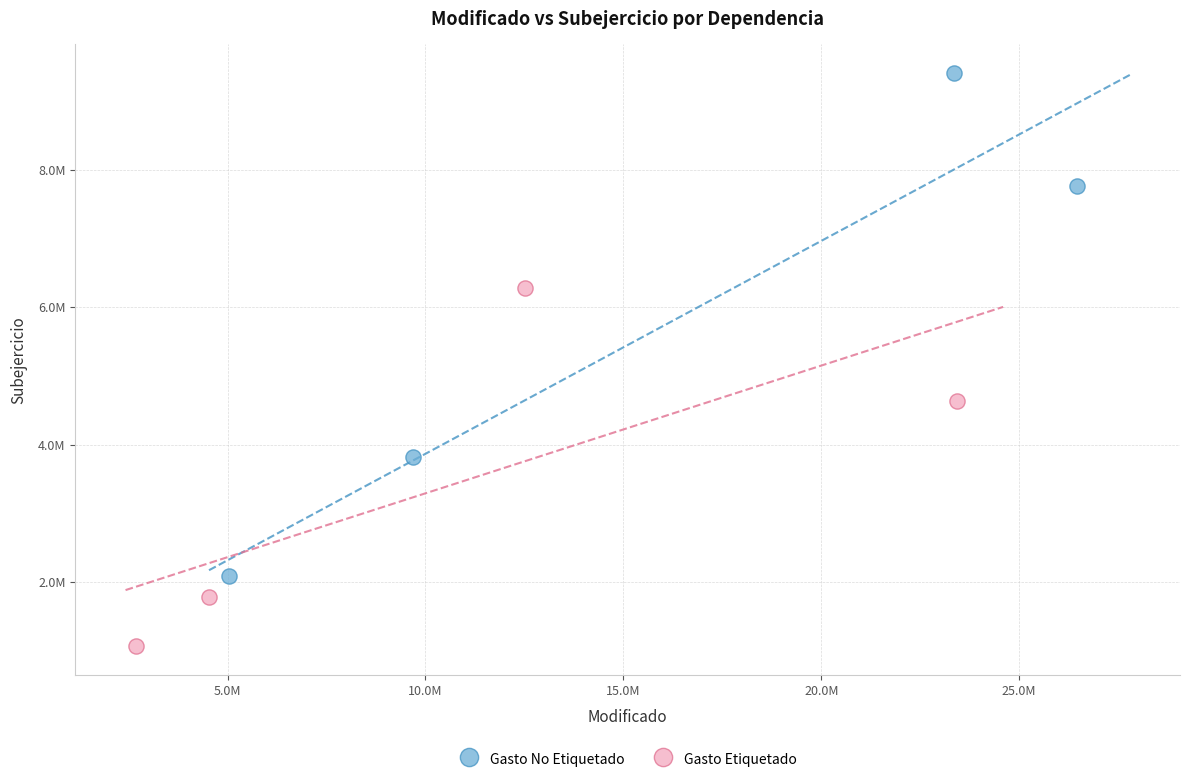

What are all the series names shown in the legend?

Gasto No Etiquetado, Gasto Etiquetado